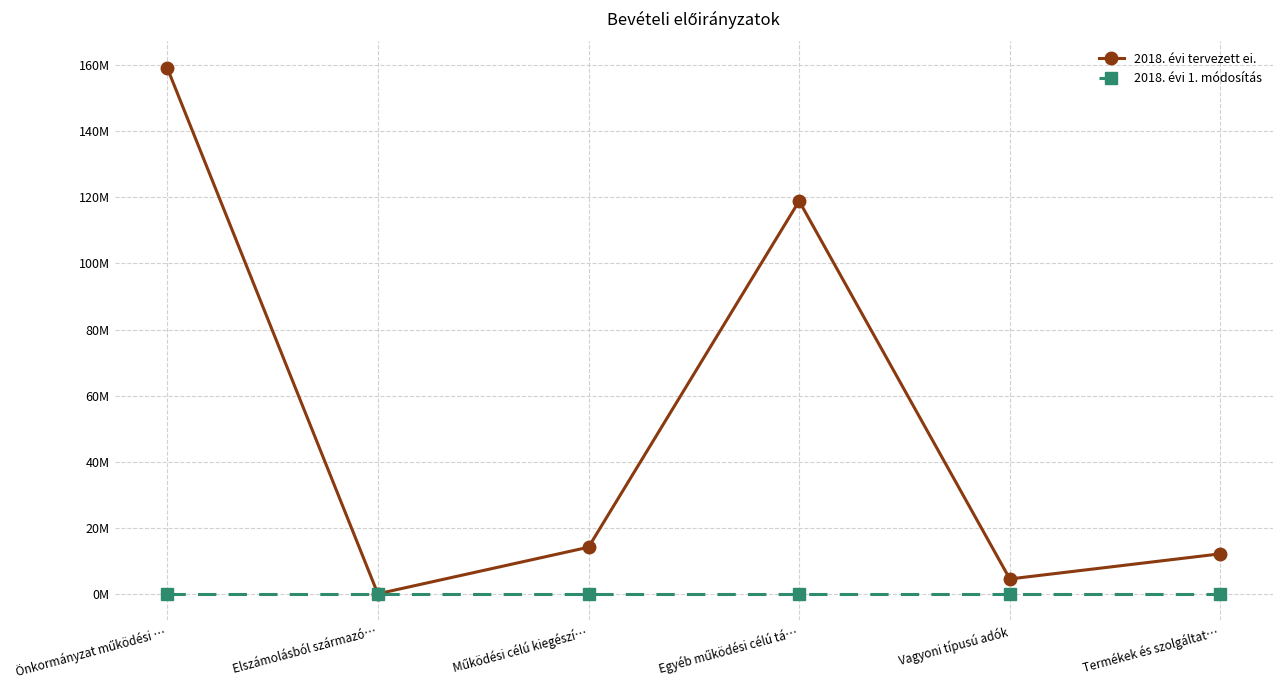

What is the average value of the 2018. évi tervezett ei. series?

51512981